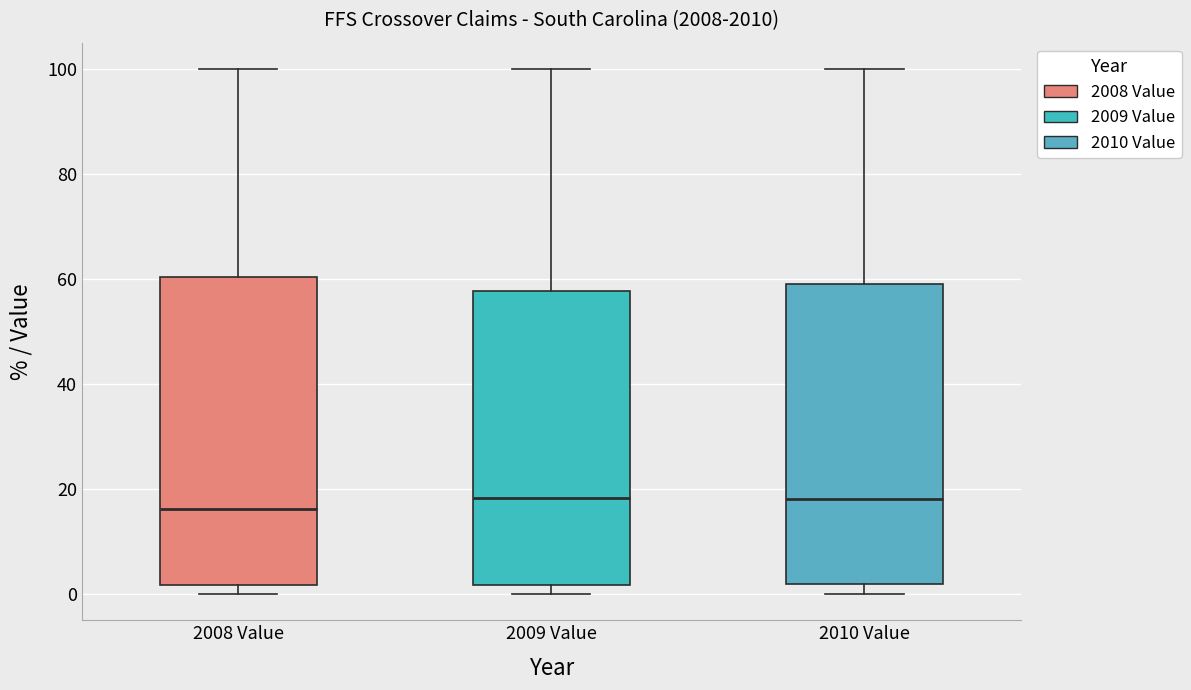

Reading left to right, transcribe this box plot: for each box, give where its median line is, the range the box spans, and where its two whiskers end, as read against the y-axis. The values are not printed on the chart, so give them approximately, as read against the axis.

2008 Value: median 16, box 2 to 60, whiskers 0 to 100
2009 Value: median 18, box 2 to 58, whiskers 0 to 100
2010 Value: median 18, box 2 to 60, whiskers 0 to 100